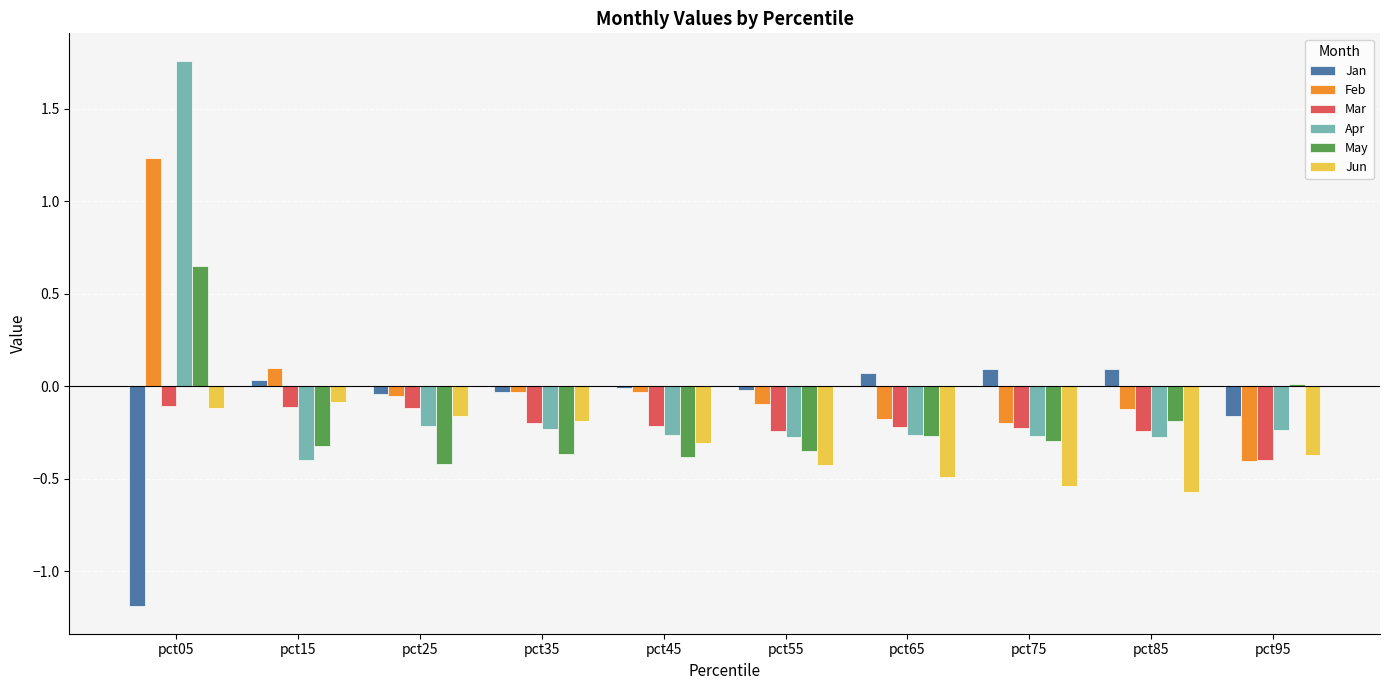

Does the chart contain stacked bars?

No